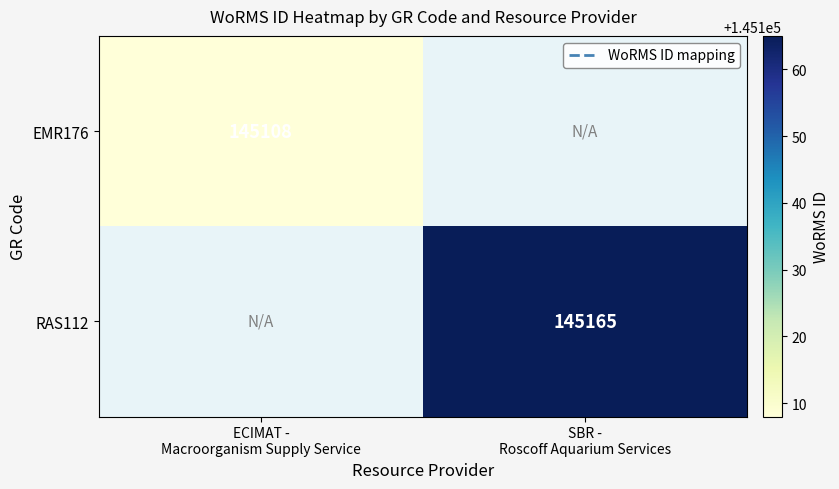

How many categories are shown in the chart?

2